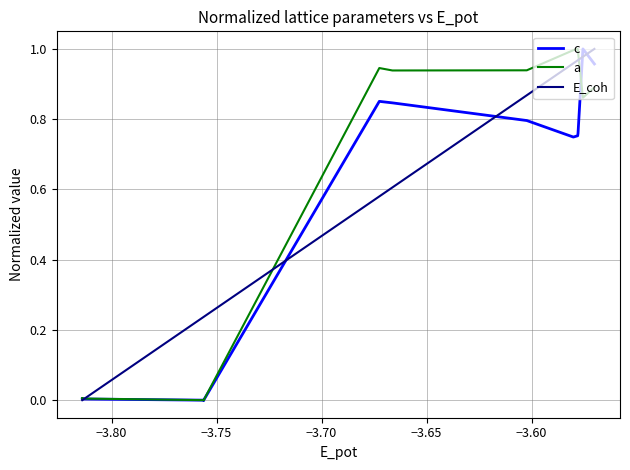

List the series in order of their peak value, highest first.

c, a, E_coh